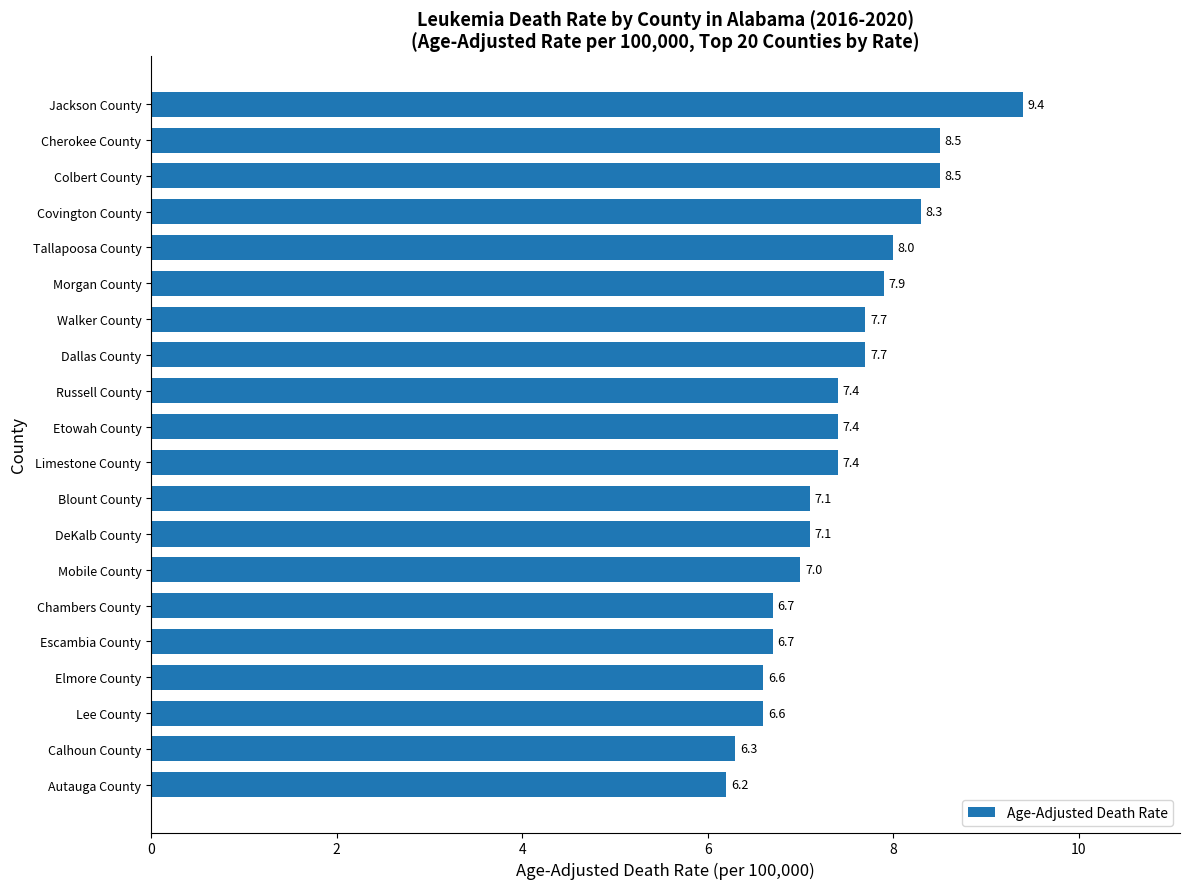

The chart shows a value of 4.6 at Tallapoosa County. True or false?

False